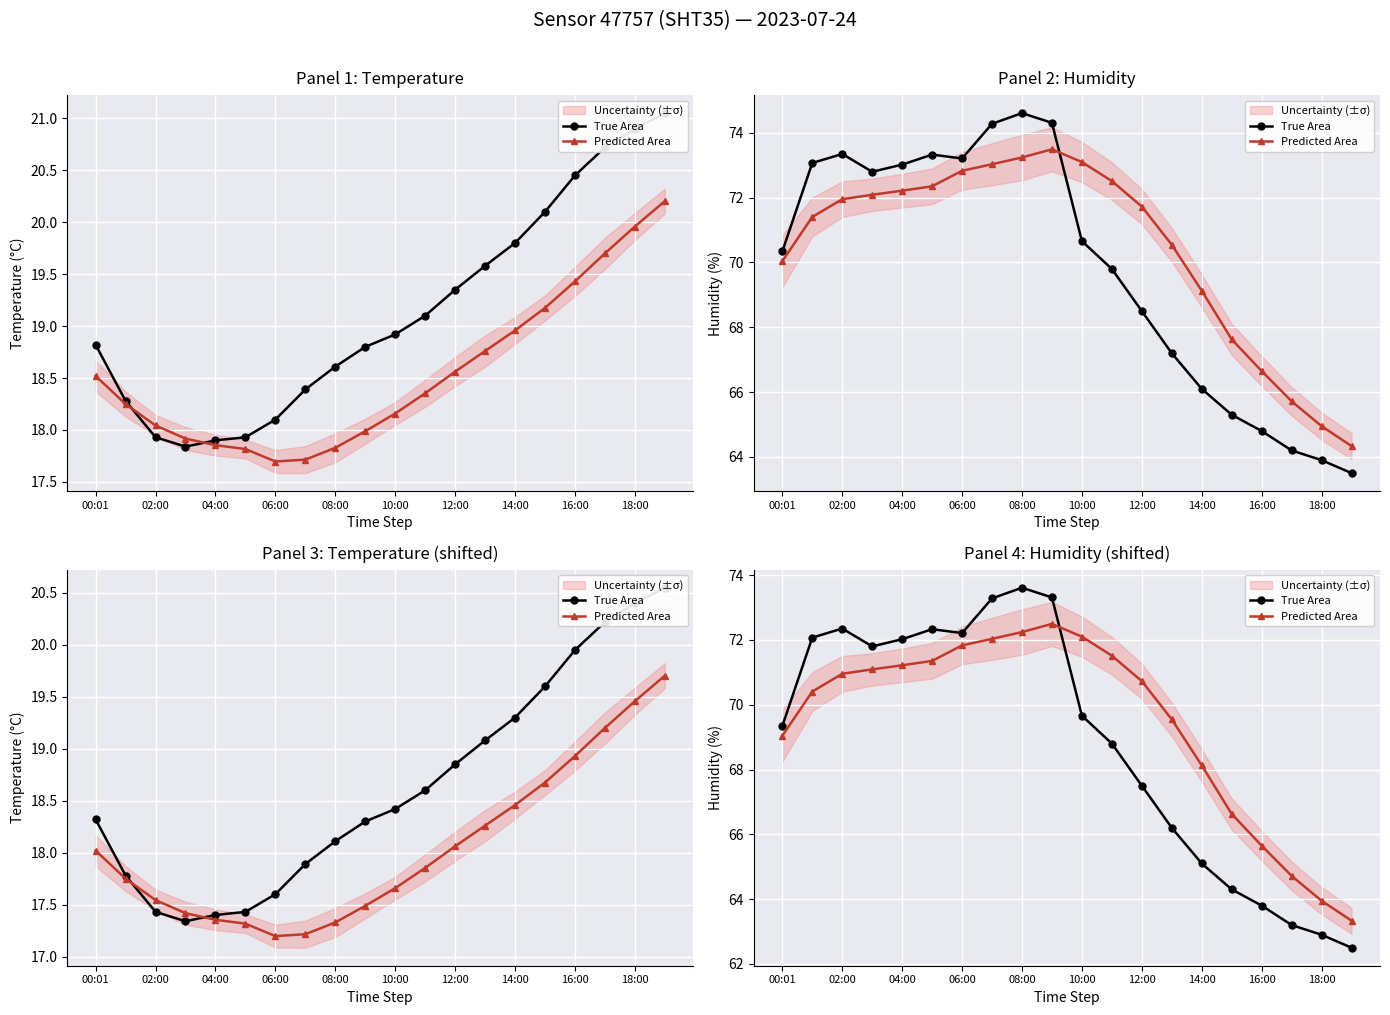

How many intersections are there between Predicted Area and True Area?

1